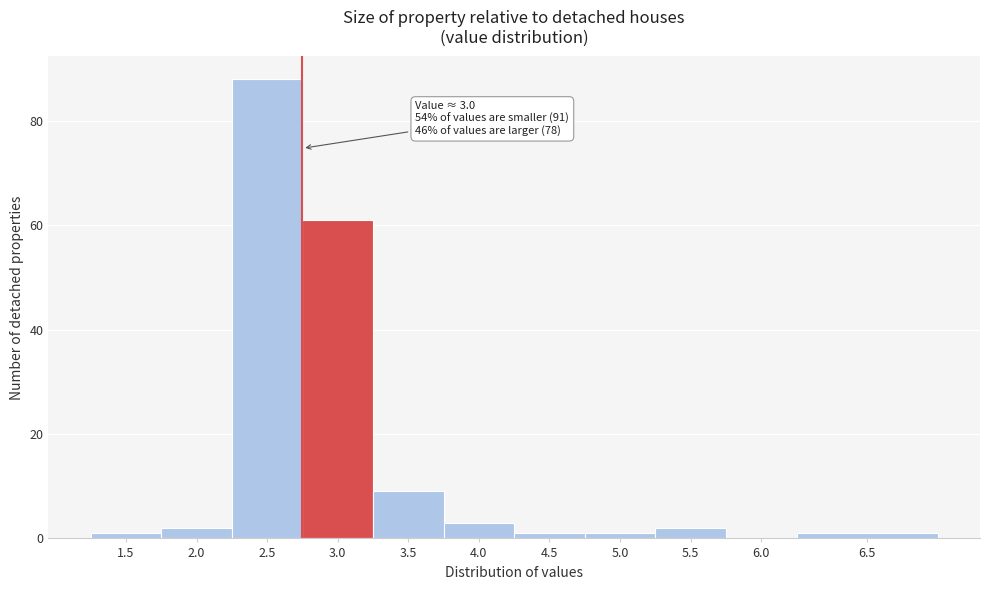

Reading left to right, transcribe all the data shown in this chart.

1.5=1	2.0=2	2.5=88	3.0=61	3.5=9	4.0=3	4.5=1	5.0=1	5.5=2	6.0=0	6.5=1